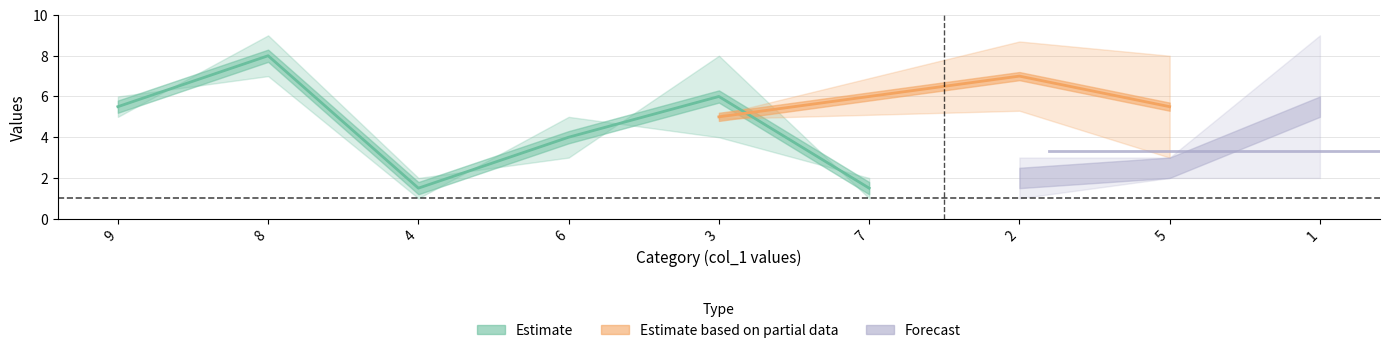

Where is col_8 nearest to the value 5?

7